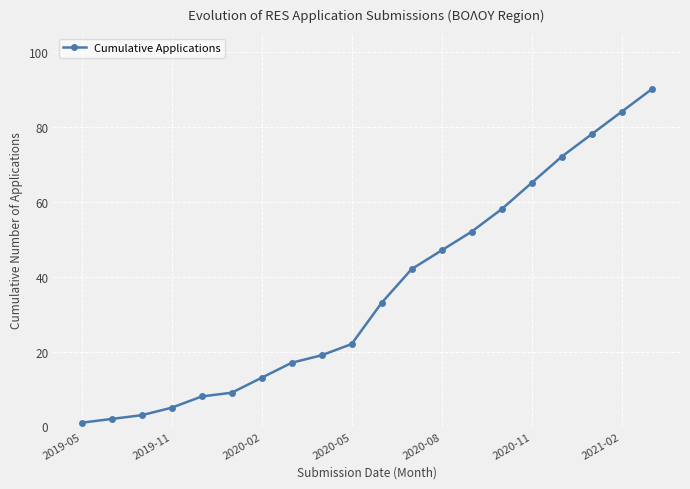

What is the greatest value displayed?

90